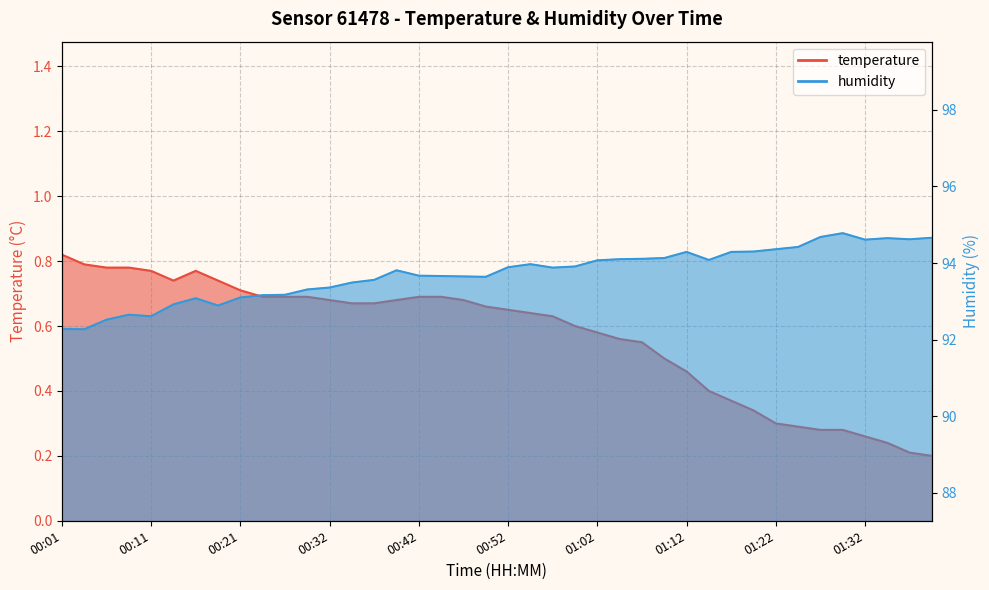

Rank the series by their maximum value, from highest to lowest.

humidity, temperature